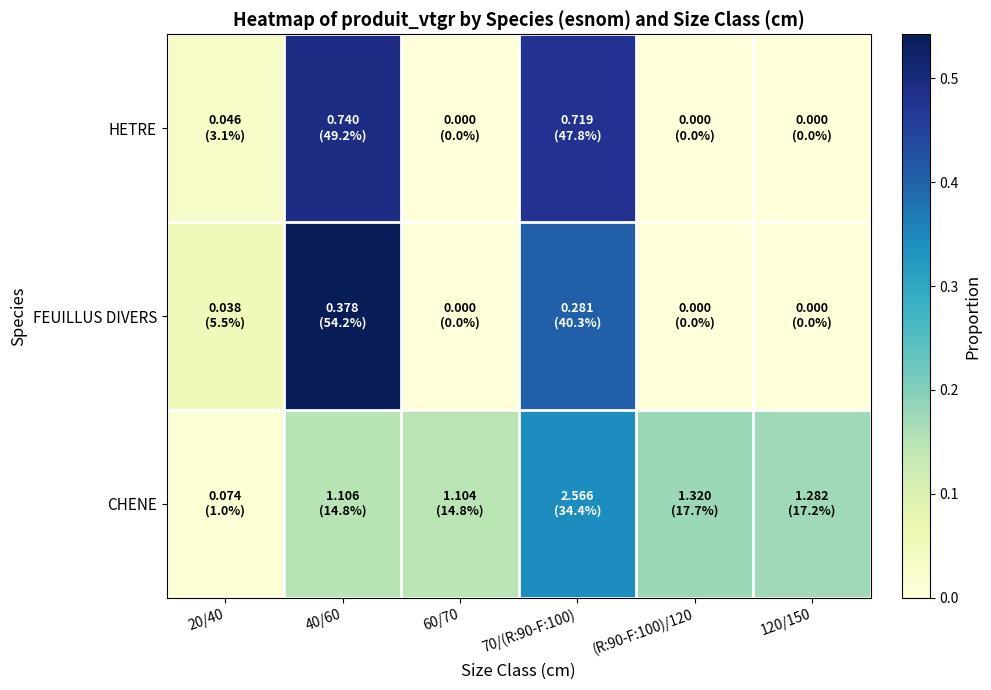

How many categories are shown in the chart?

6